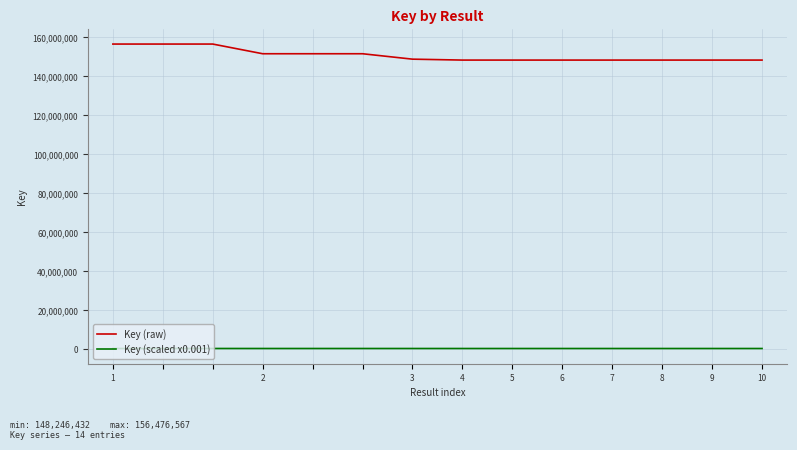

Which series has the largest total across all categories?

Key (raw)